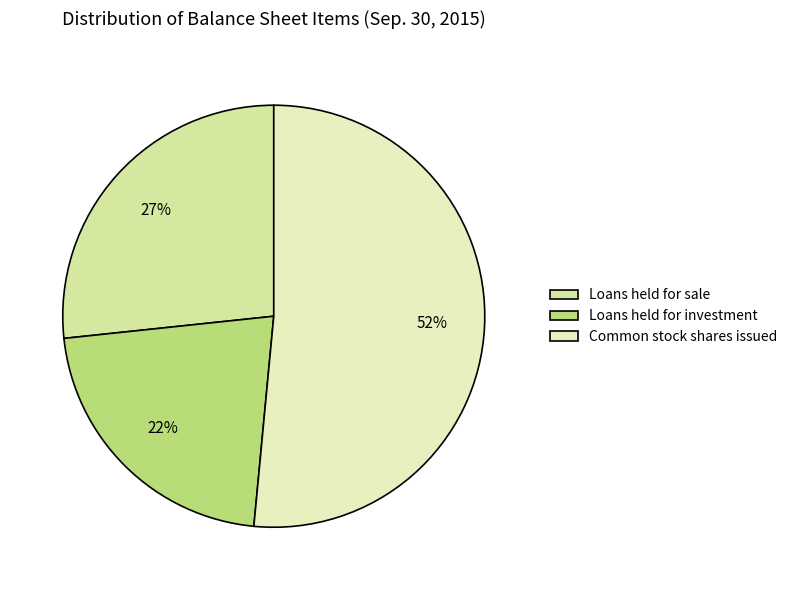

What is the largest slice in the pie chart?

Common stock shares issued